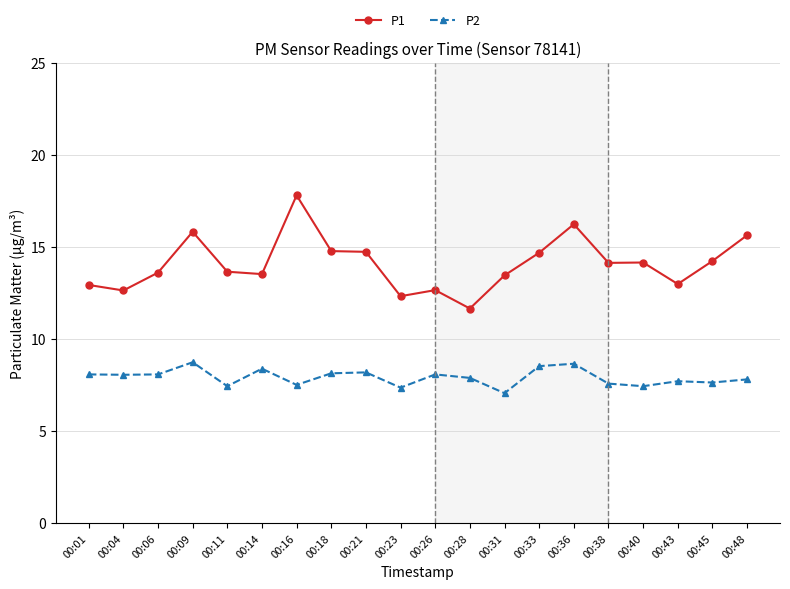

Is this an area chart (filled region under the line)?

No